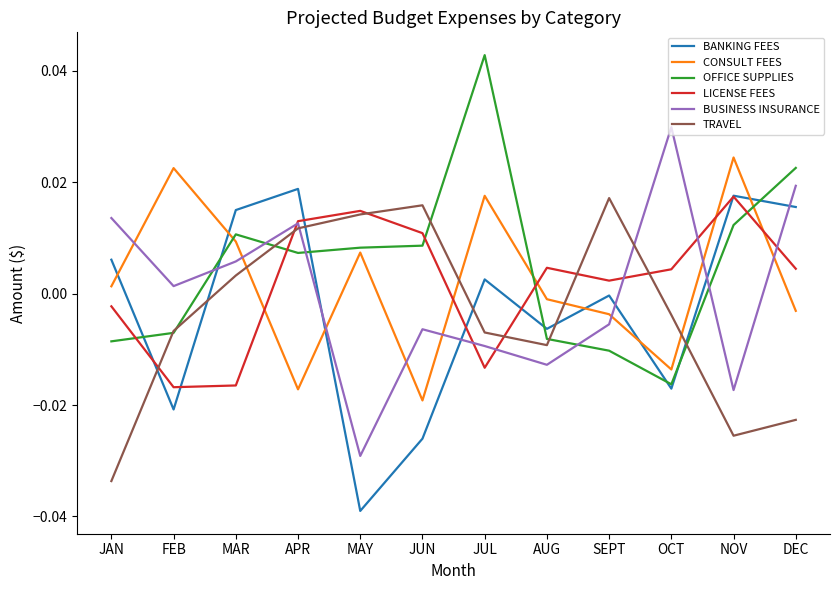

How many times do BANKING FEES and CONSULT FEES cross each other?

6